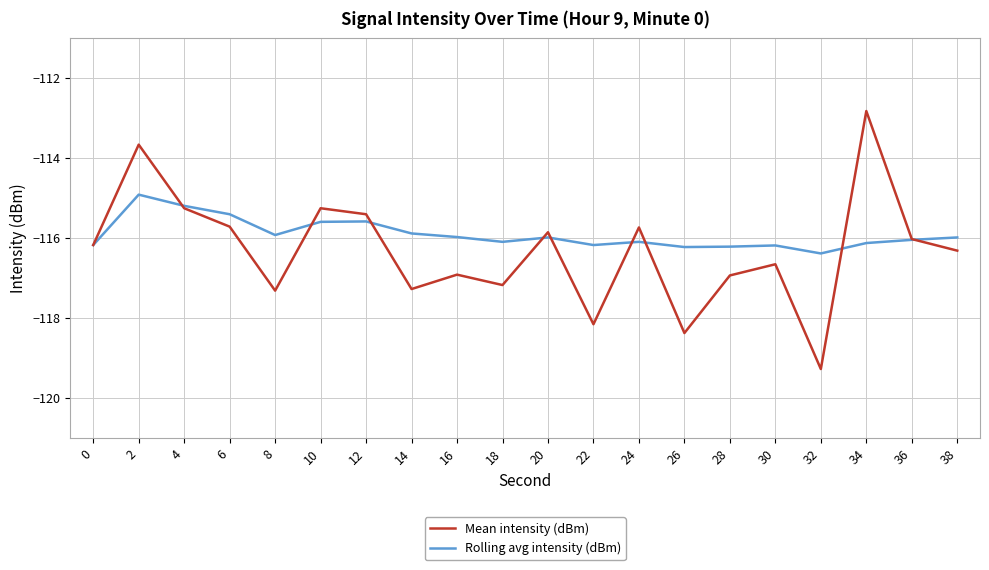

How many distinct data groups are displayed?

2